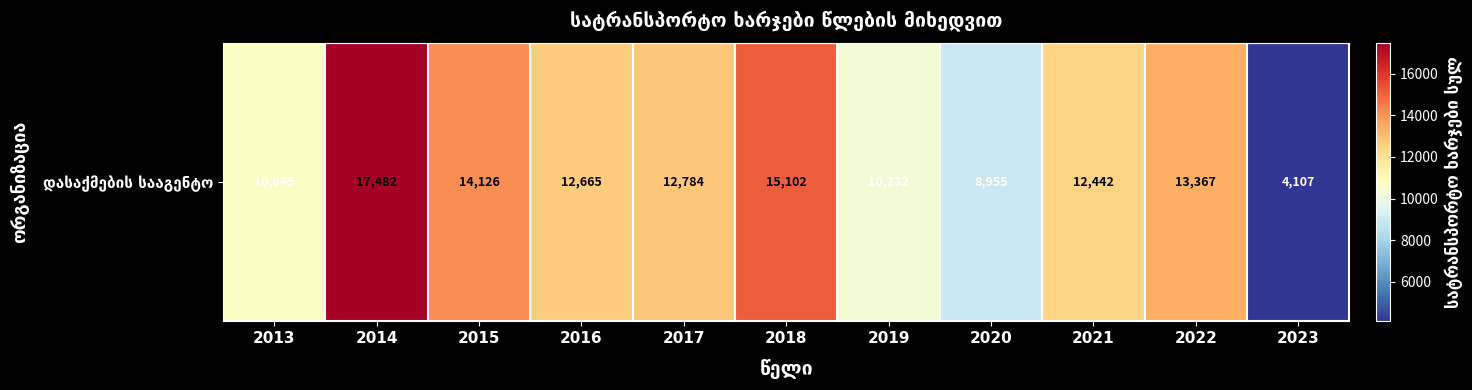

Between 2021 and 2016, which is larger?

2016